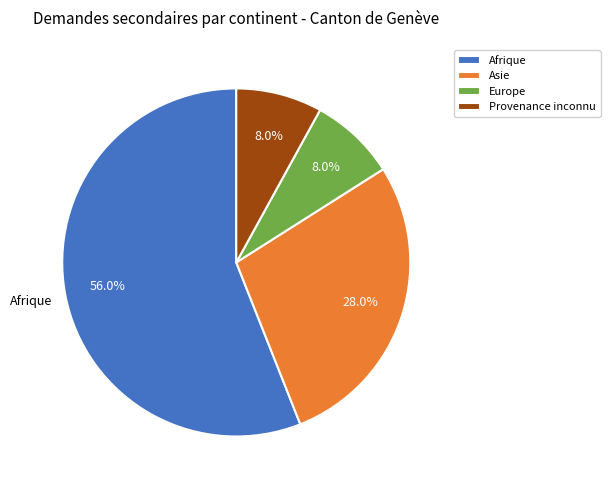

Is there any slice that represents more than half of the pie?

Yes